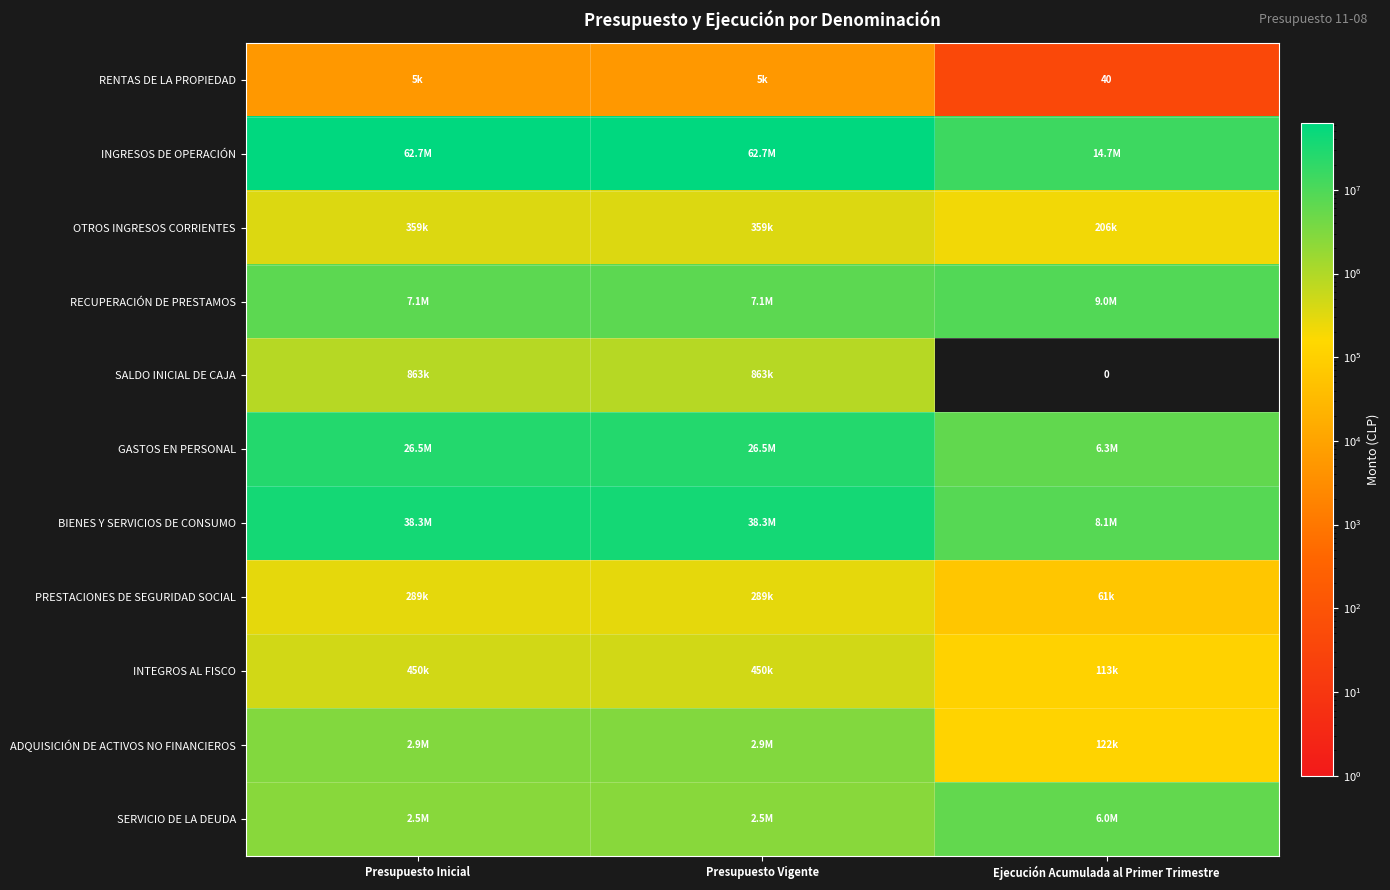

What is the approximate value of RENTAS DE LA PROPIEDAD at Ejecución Acumulada al Primer Trimestre, to the nearest 50?

50